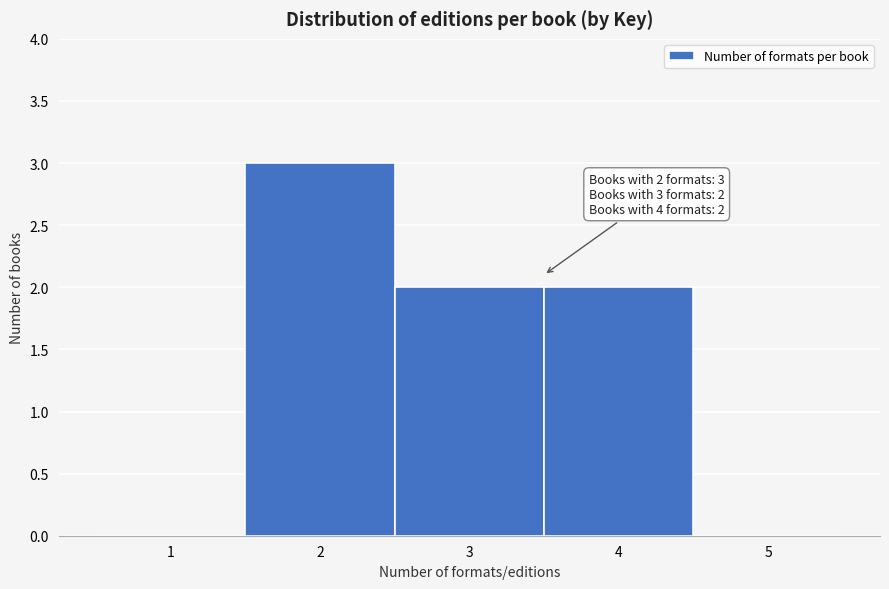

Which range on the x-axis has the tallest bar?

1.5 to 2.5